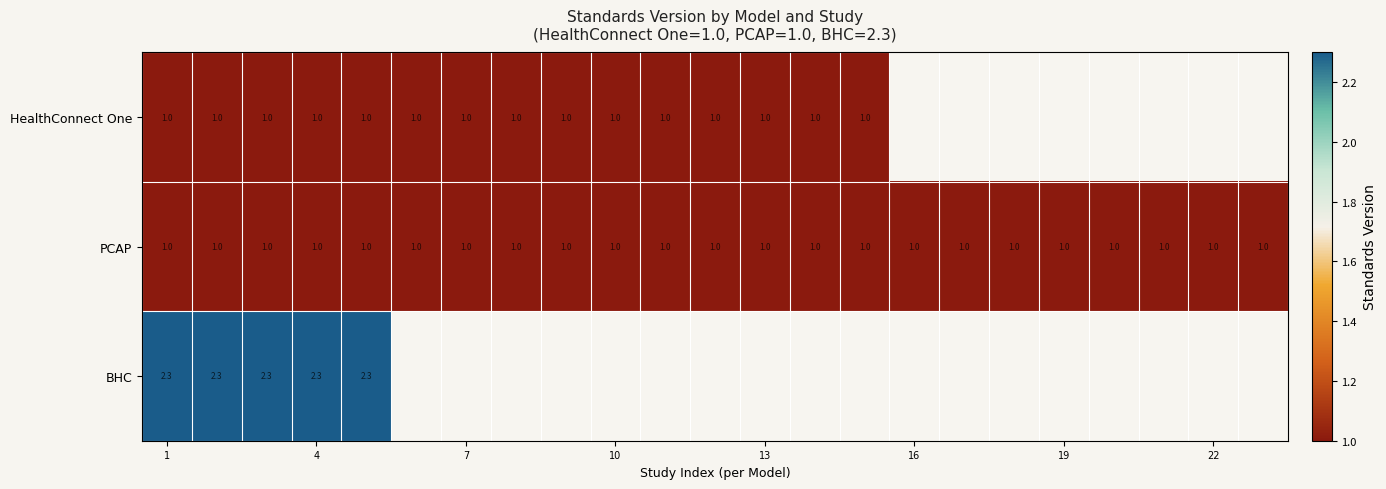

What is the average value of the PCAP series?

1.0